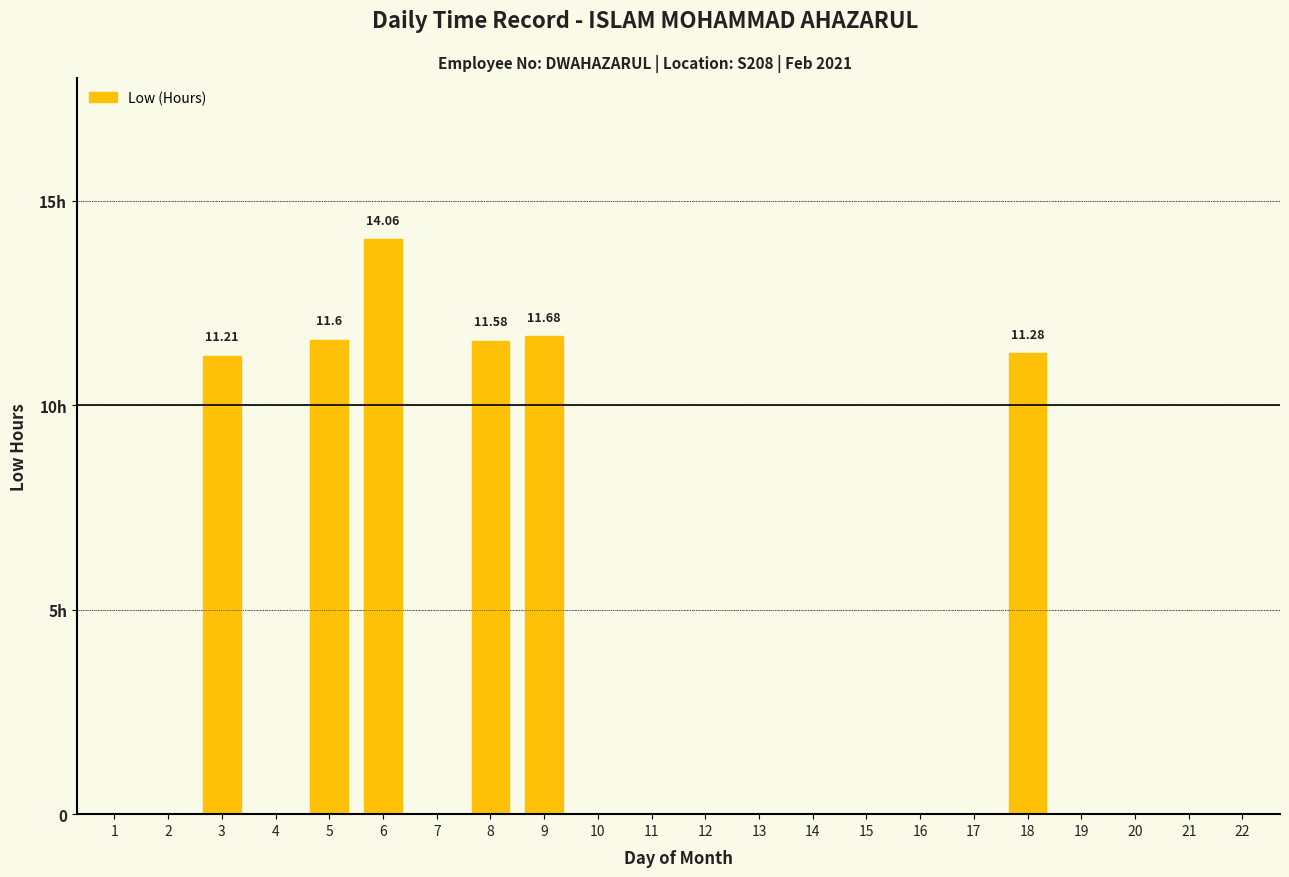

Are the bars horizontal?

No